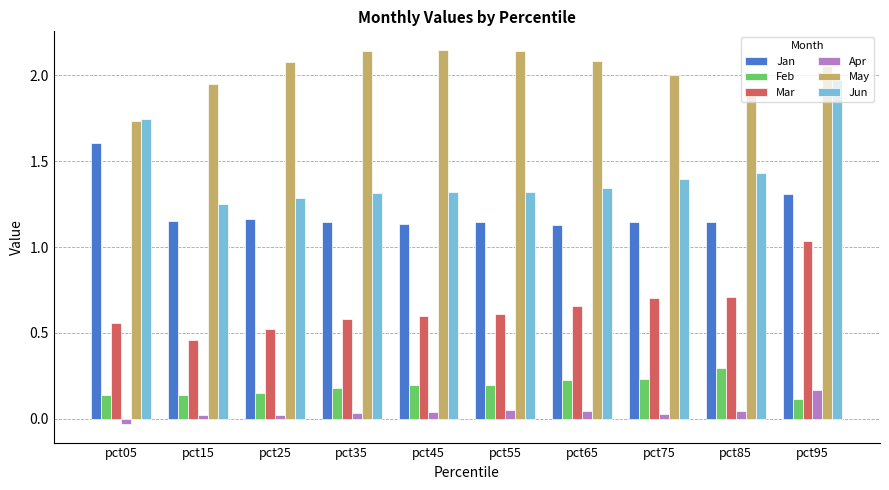

What is the maximum value for Feb?

0.3